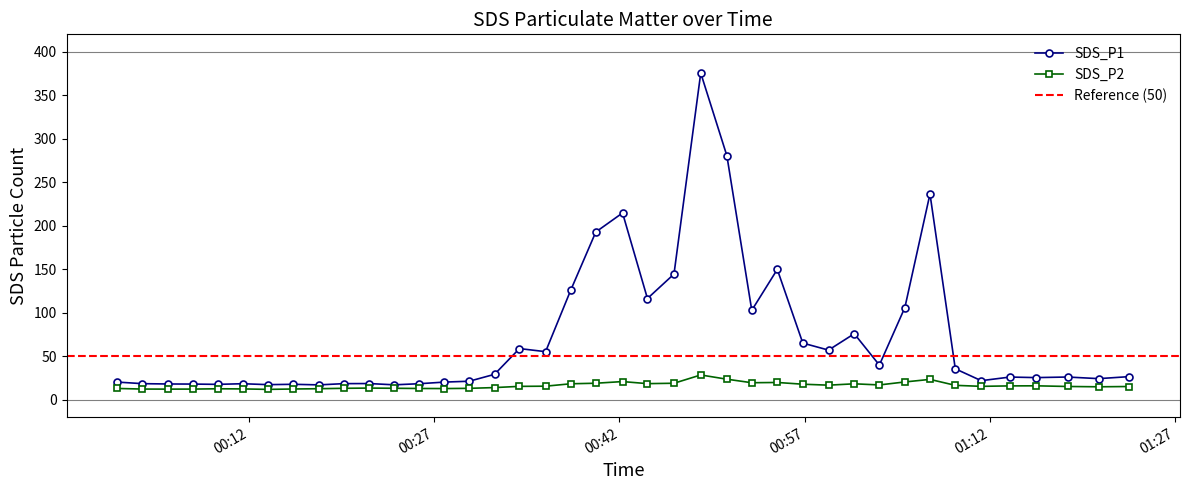

Between 2022/10/21 00:42:15 and 2022/10/21 01:15:44, which series saw the biggest shift?

SDS_P1